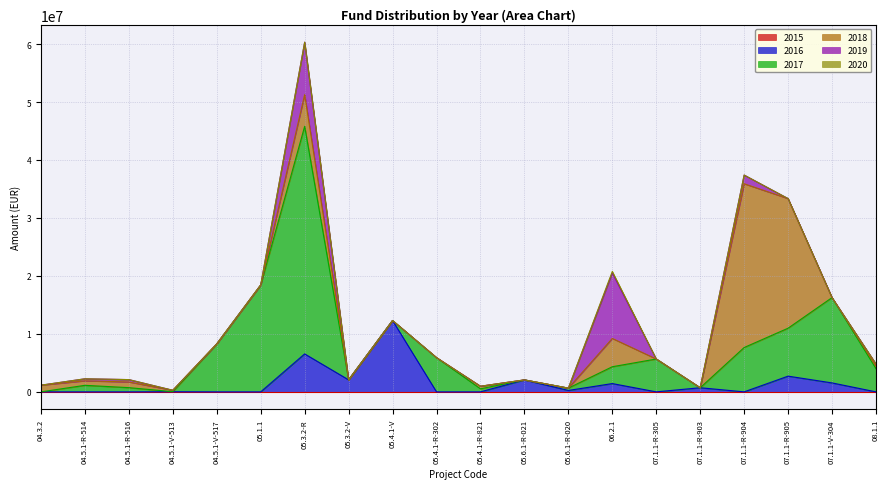

Is it true that 2015 equals 0.0 at 07.1.1-R-305?

True